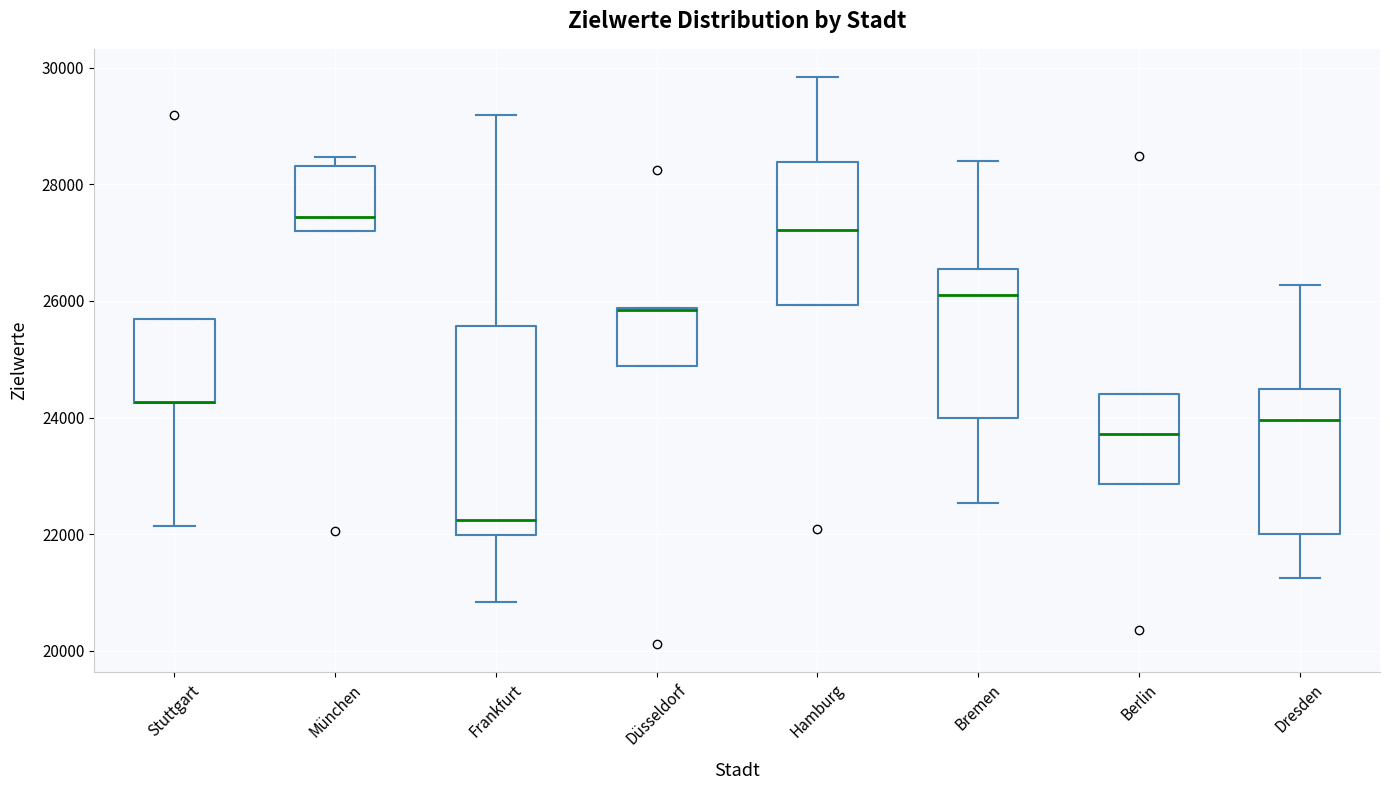

Reading left to right, read every box against the y-axis: the position of its median line, the range the box covers, and the ends of its whiskers. The values are not printed on the chart, so give them approximately, as read against the axis.

Stuttgart: median 24200 (drawn on the box's lower edge), box 24200 to 25600, whiskers 22200 to 25600
München: median 27400, box 27200 to 28400, whiskers 27200 to 28400 (just above the box's upper edge)
Frankfurt: median 22200, box 22000 to 25600, whiskers 20800 to 29200
Düsseldorf: median 25800 (drawn on the box's upper edge), box 24800 to 25800, whiskers 24800 to 25800
Hamburg: median 27200, box 26000 to 28400, whiskers 26000 to 29800
Bremen: median 26200, box 24000 to 26600, whiskers 22600 to 28400
Berlin: median 23800, box 22800 to 24400, whiskers 22800 to 24400
Dresden: median 24000, box 22000 to 24400, whiskers 21200 to 26200